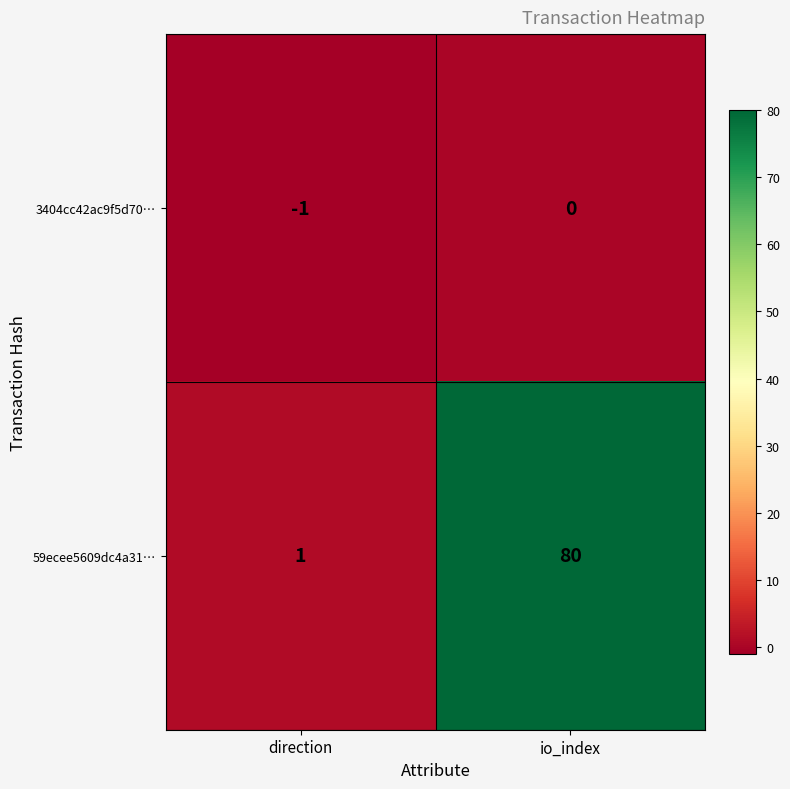

Which series has the widest spread of values?

59ecee5609dc4a31…